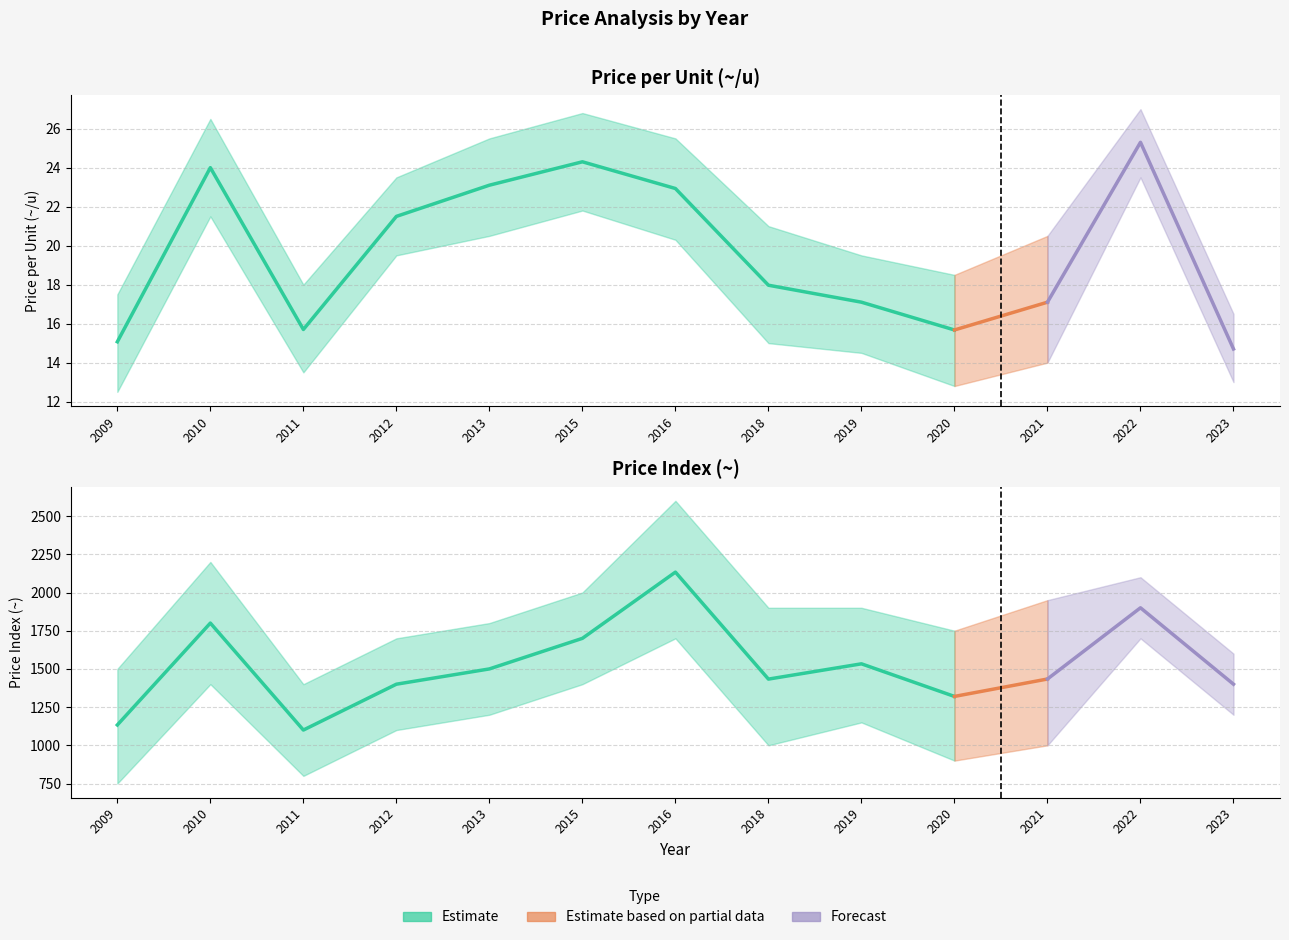

At how many categories does at least one series exceed 1879?

2